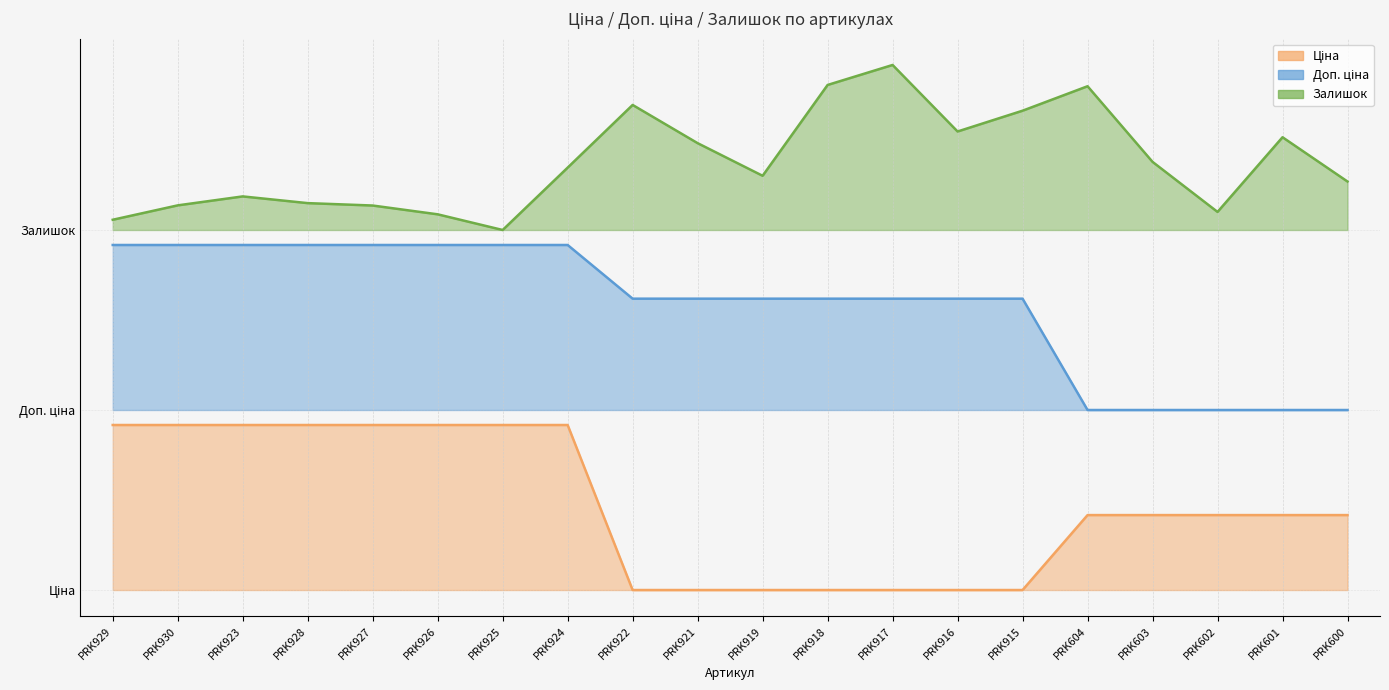

Reading left to right, transcribe all the data shown in this chart.

Ціна: 0.5	0.5	0.5	0.5	0.5	0.5	0.5	0.5	0.0	0.0	0.0	0.0	0.0	0.0	0.0	0.2	0.2	0.2	0.2	0.2
Доп. ціна: 1.1	1.1	1.1	1.1	1.1	1.1	1.1	1.1	1.0	1.0	1.0	1.0	1.0	1.0	1.0	0.6	0.6	0.6	0.6	0.6
Залишок: 1.2	1.3	1.3	1.3	1.3	1.3	1.2	1.4	1.6	1.5	1.4	1.7	1.7	1.5	1.6	1.7	1.4	1.3	1.5	1.4